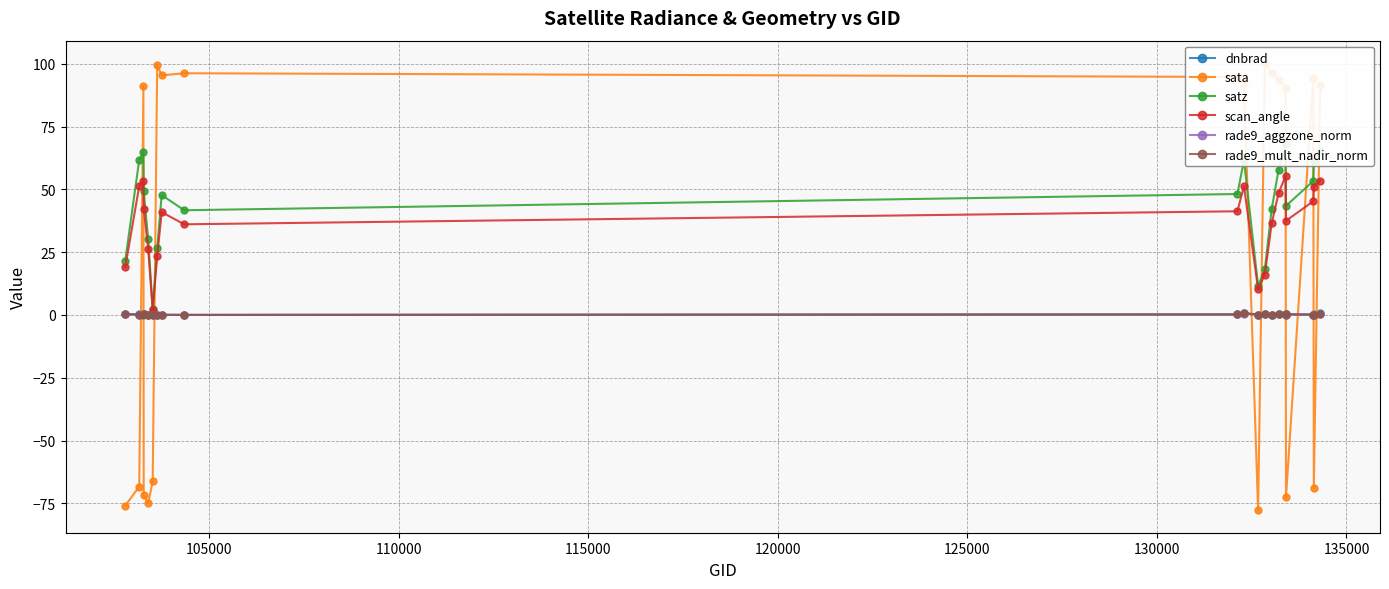

In rade9_aggzone_norm, how many points are higher than both neighbors (excluding endpoints)?

6